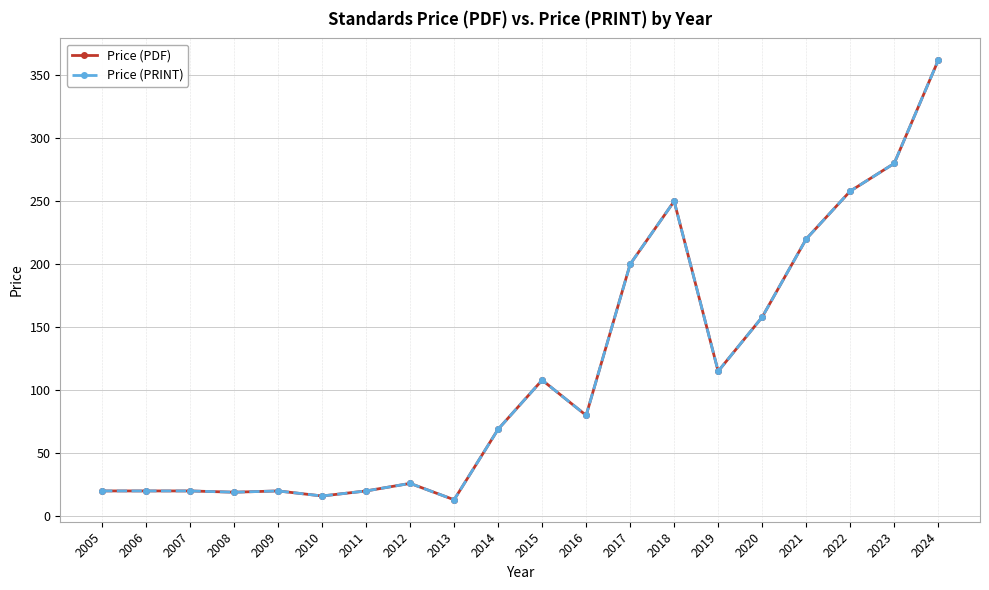

Does the chart have visible grid lines?

Yes